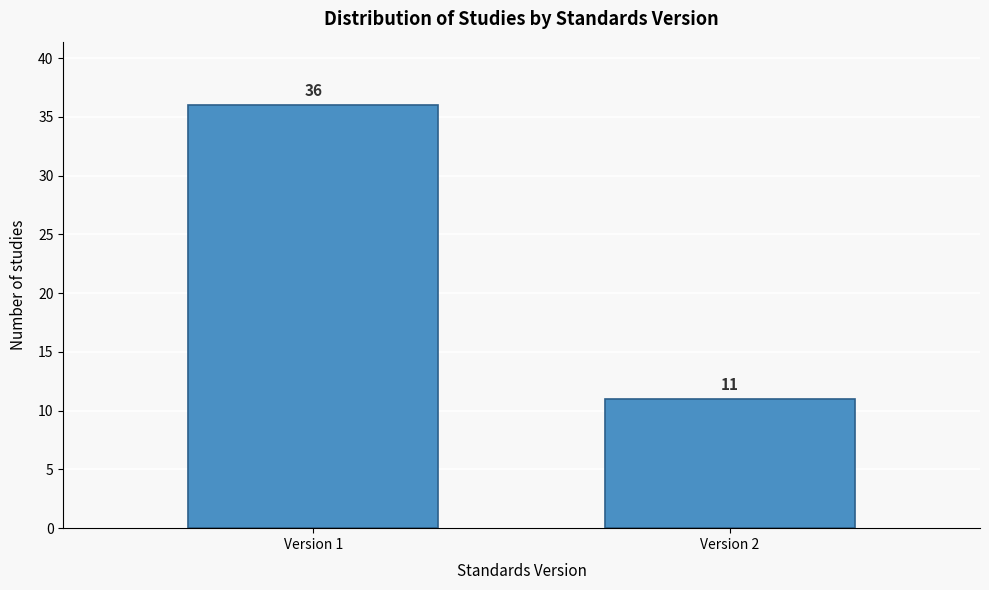

Reading left to right, list all the values displayed in this chart.

Version 1=36	Version 2=11